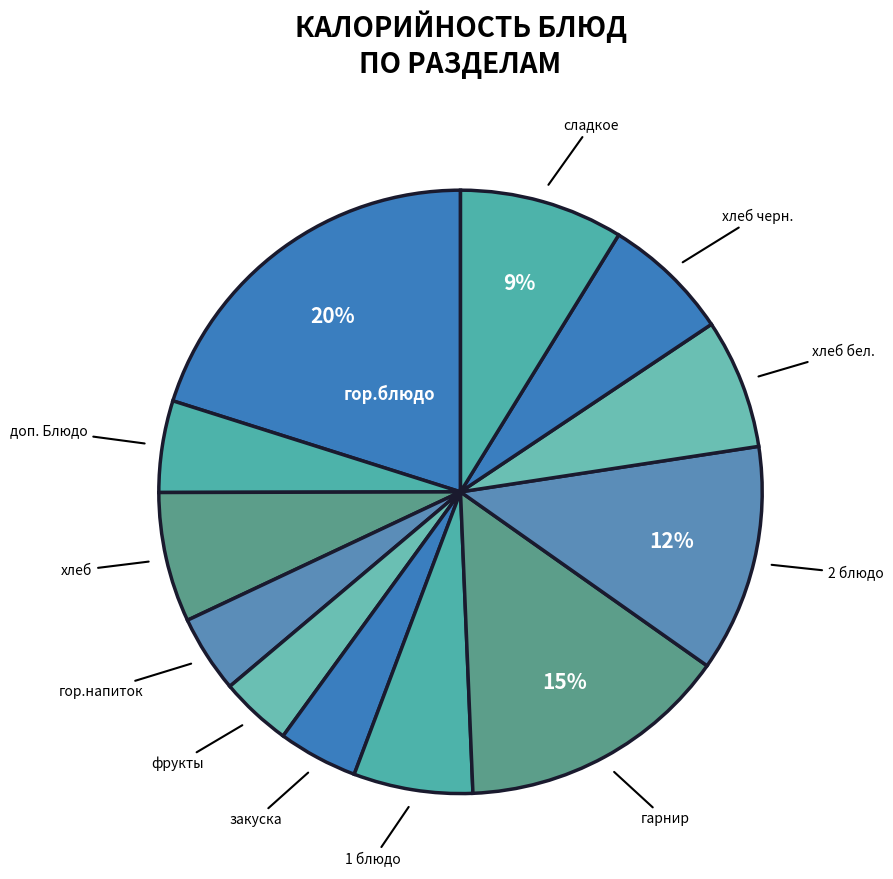

How many segments does this pie chart have?

12